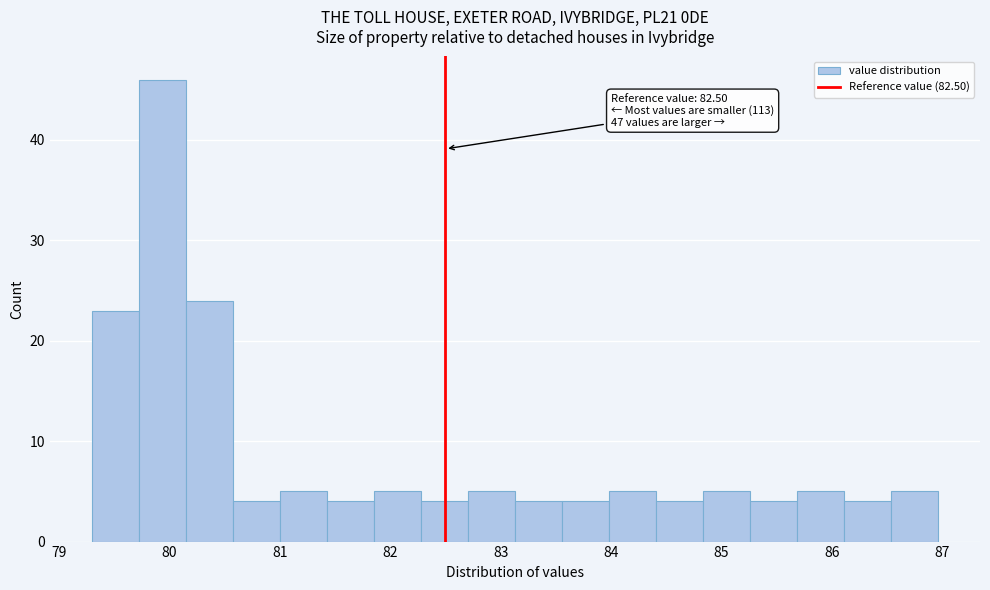

Over which range of the x-axis is the bar tallest?

79.7 to 80.2